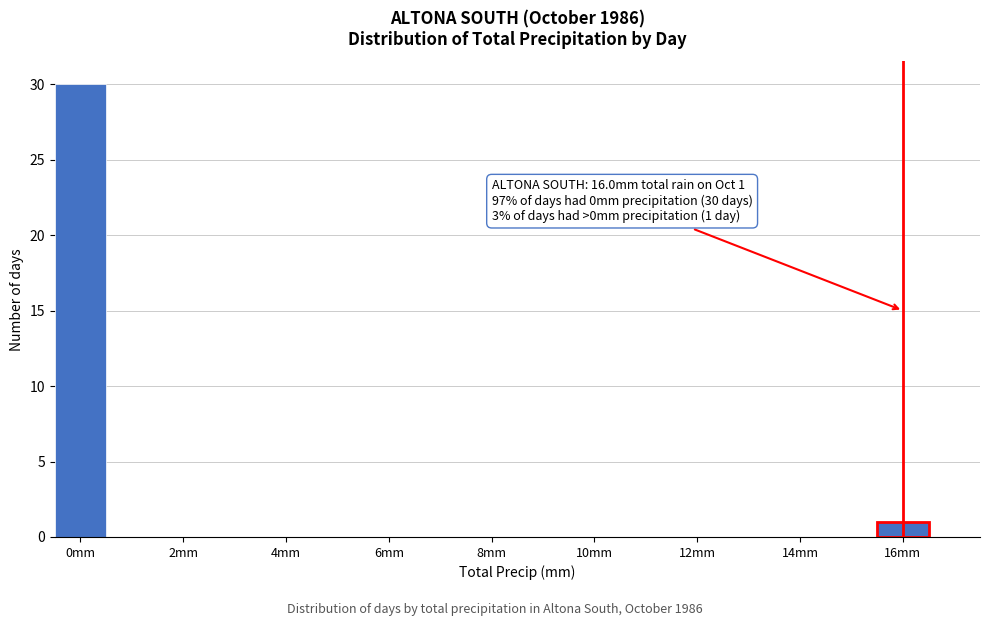

Which range on the x-axis has the tallest bar?

-0.5 to 0.5